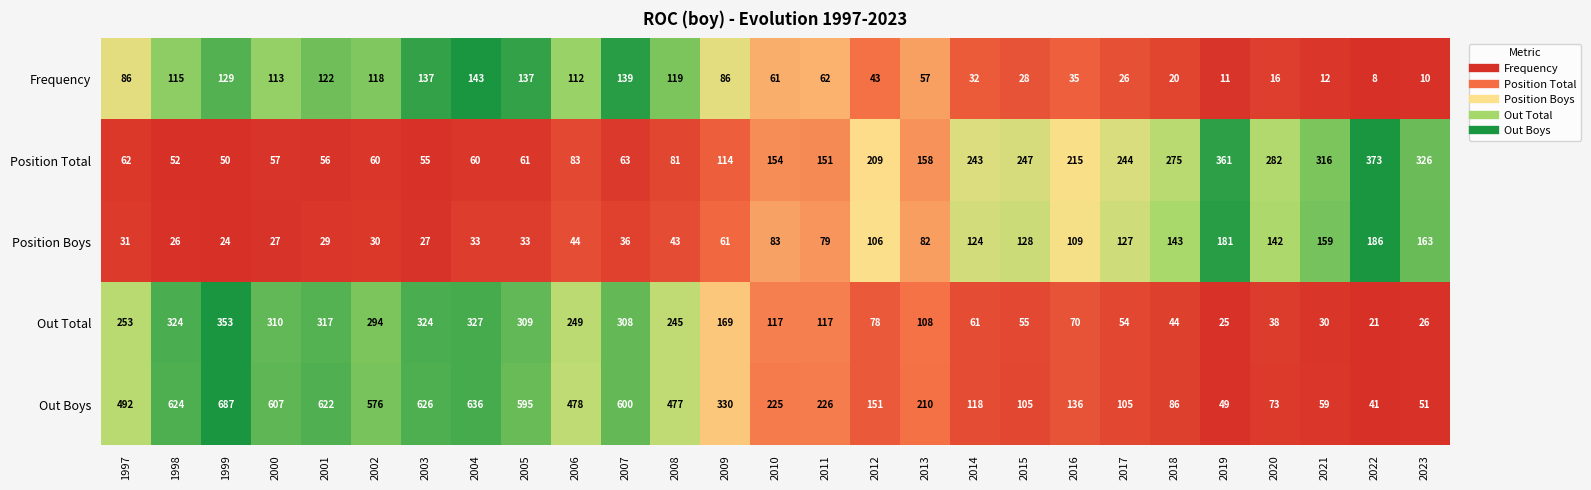

At 2008, list the series in order from smallest to largest.

Position Boys, Position Total, Frequency, Out Total, Out Boys